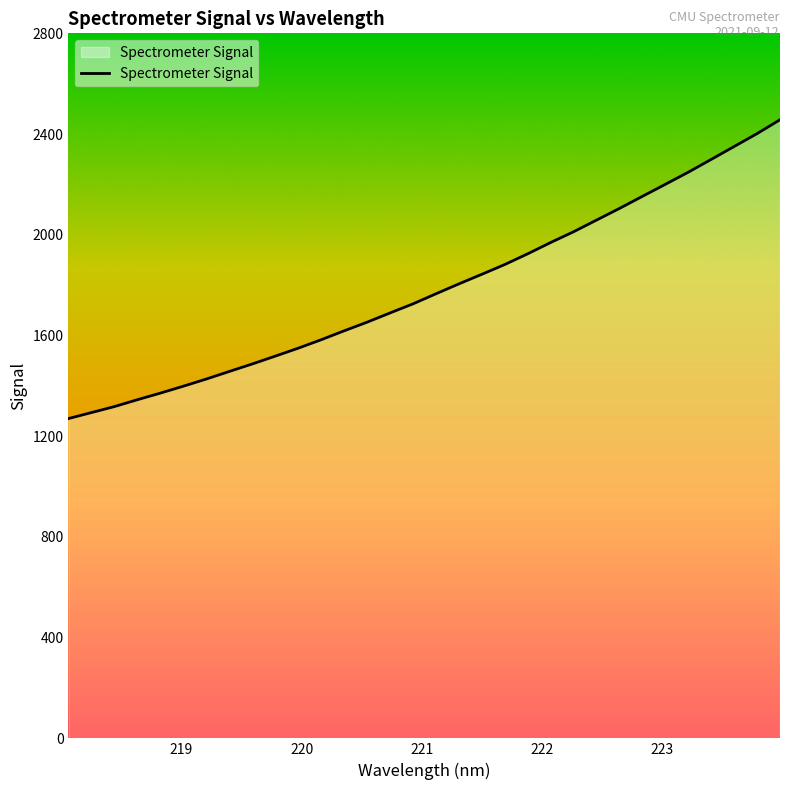

What is the smallest value displayed?

1270.0